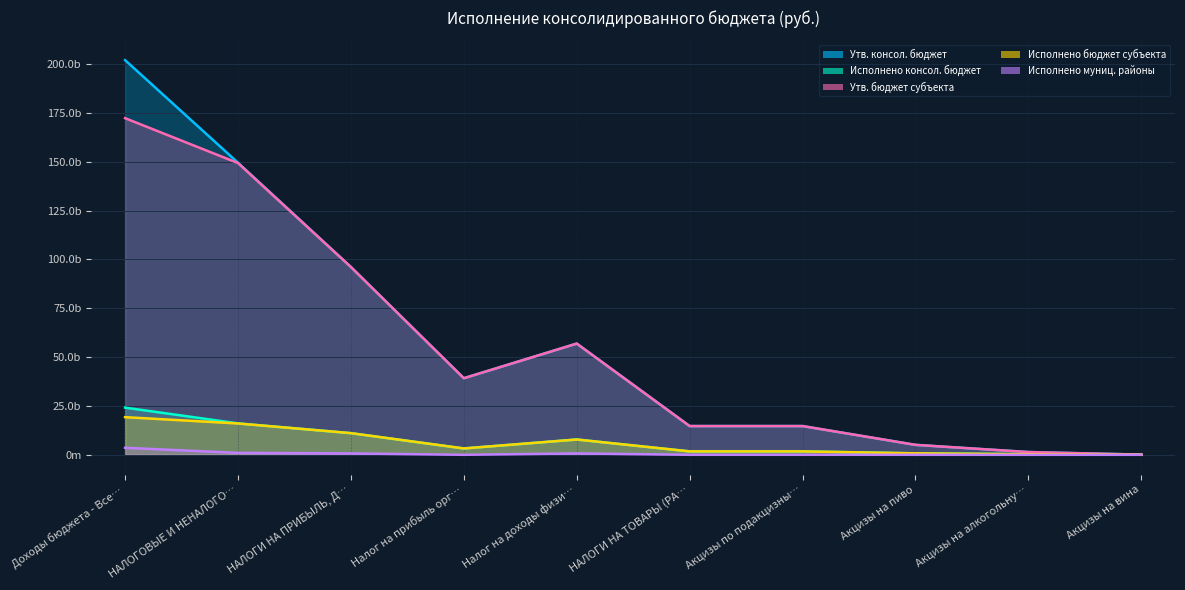

Rank the categories by Исполнено консол. бюджет value from highest to lowest.

Доходы бюджета - Все…, НАЛОГОВЫЕ И НЕНАЛОГО…, НАЛОГИ НА ПРИБЫЛЬ, Д…, Налог на доходы физи…, Налог на прибыль орг…, НАЛОГИ НА ТОВАРЫ (РА…, Акцизы по подакцизны…, Акцизы на пиво, Акцизы на алкогольну…, Акцизы на вина